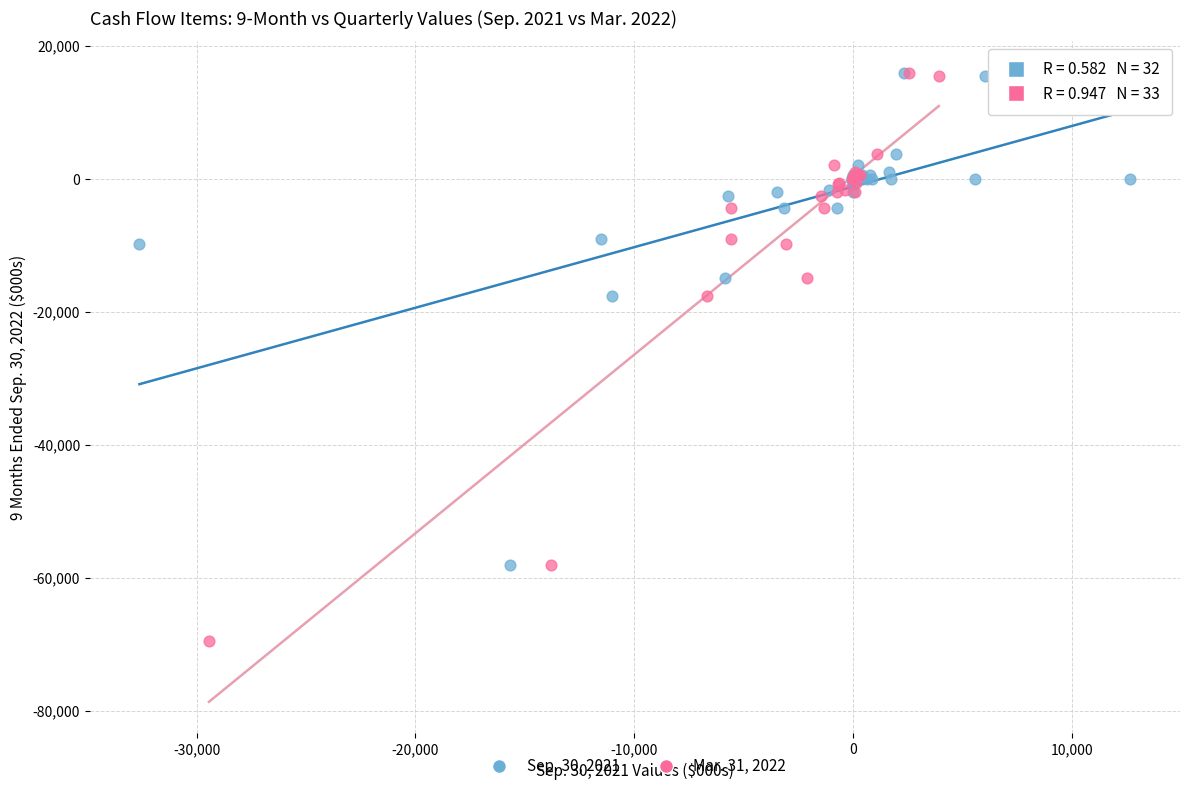

Which series has the widest spread of Y values?

Mar. 31, 2022